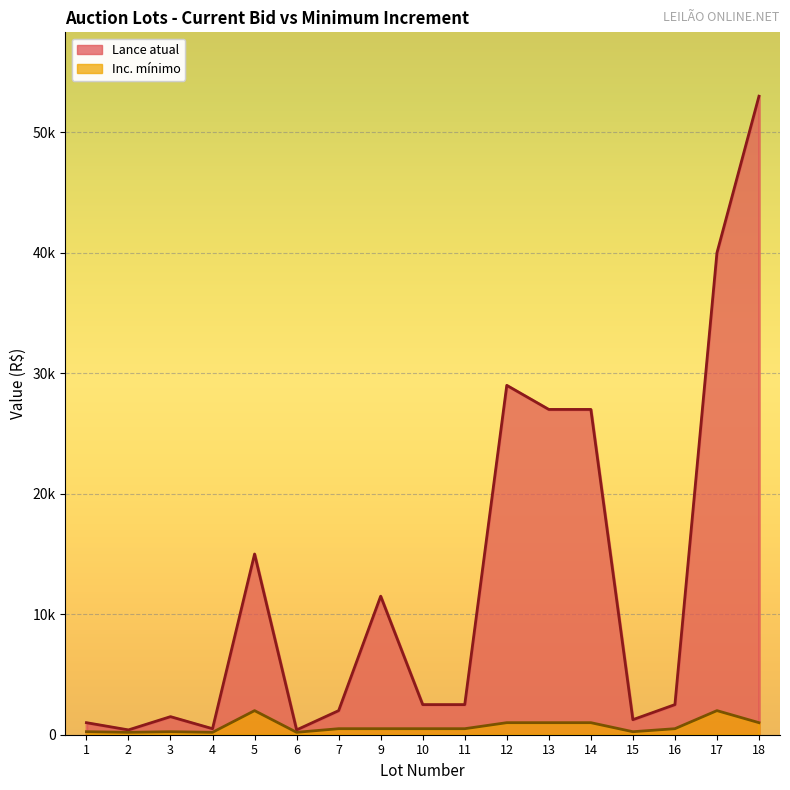

Where is Inc. mínimo nearest to the value 1100?

12